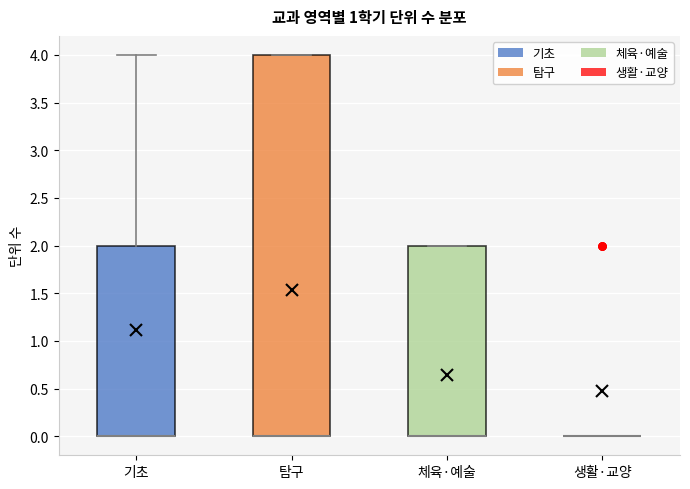

Comparing the boxes themselves (not the whiskers), which one is the tallest?

탐구